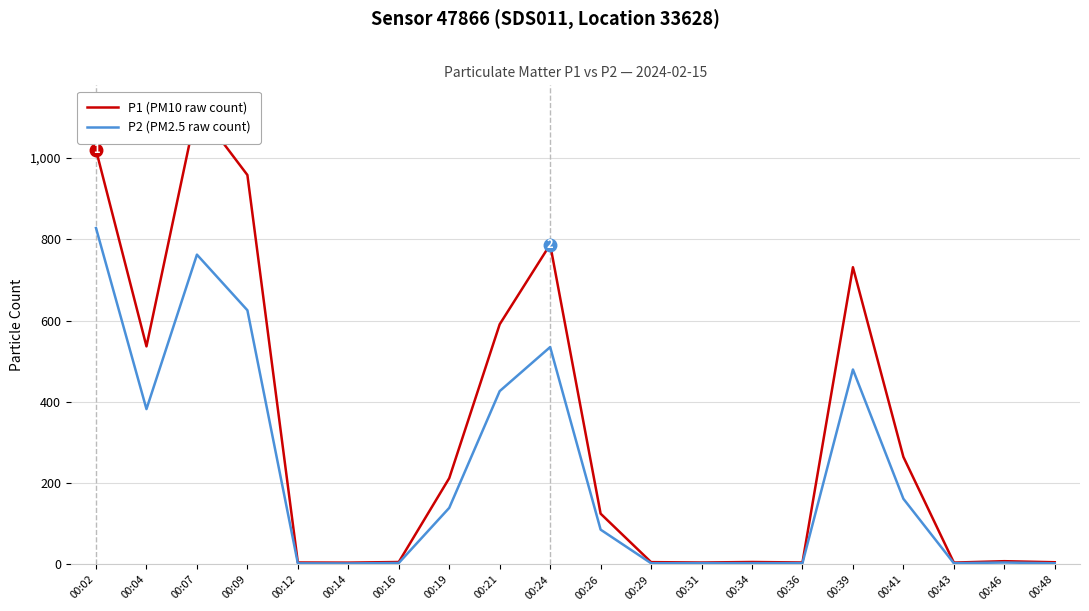

How many values in the P2 (PM2.5 raw count) series exceed 85?

10